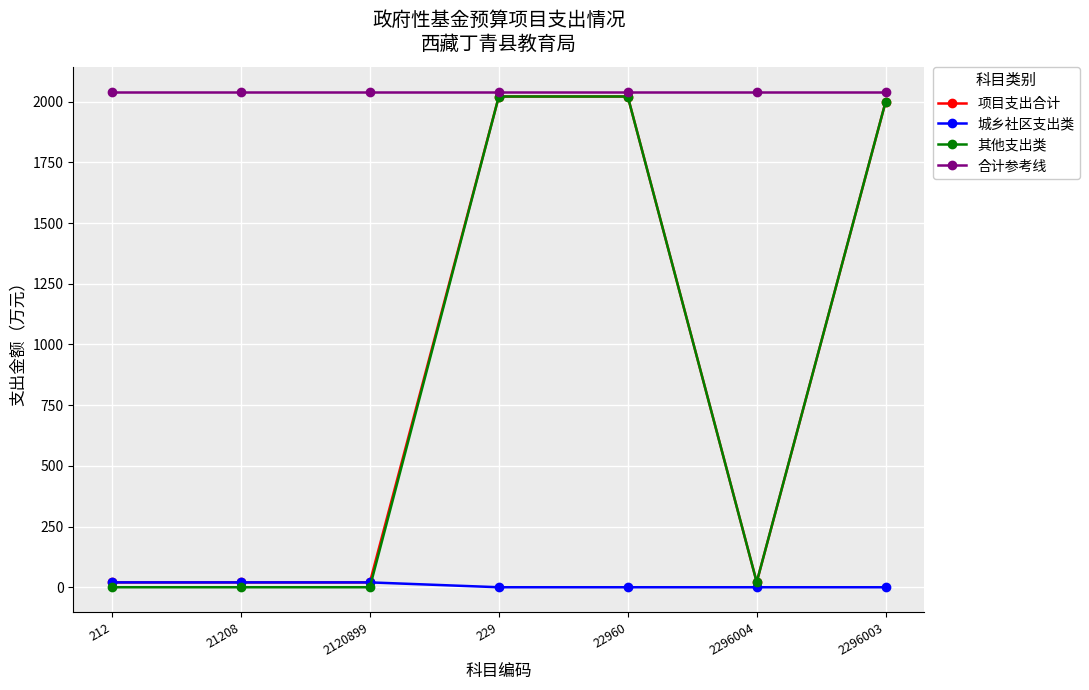

What is the maximum value for 其他支出类?

2021